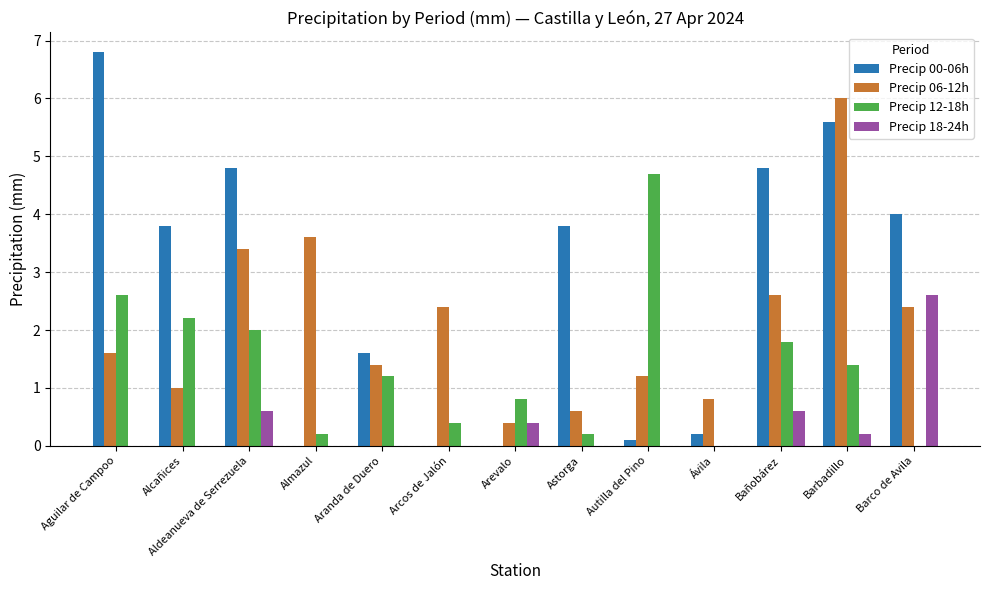

True or false: Precip 12-18h has a value of 4.5 at Aguilar de Campoo.

False